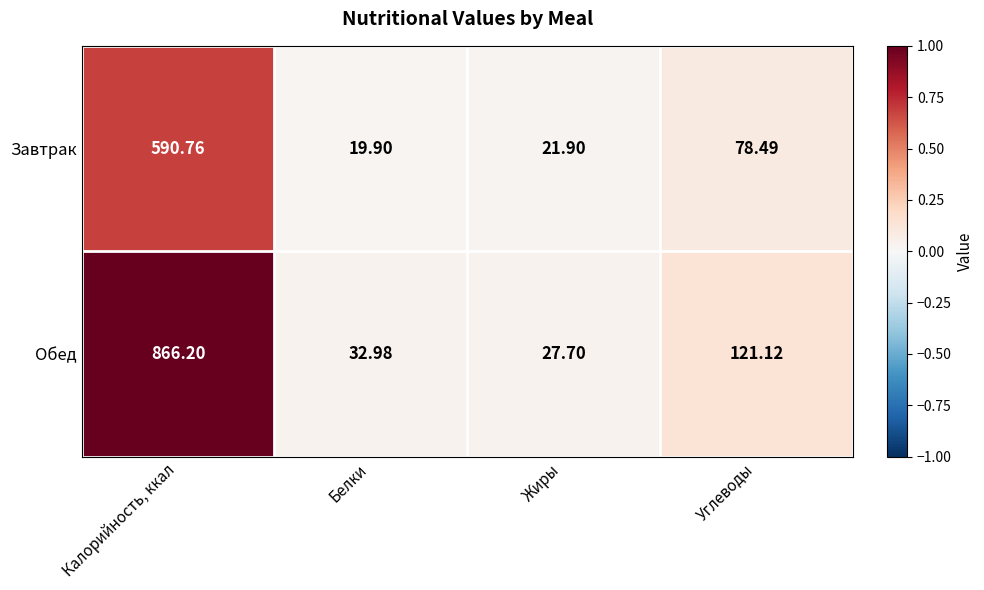

At which label is Обед closest to 446?

Углеводы